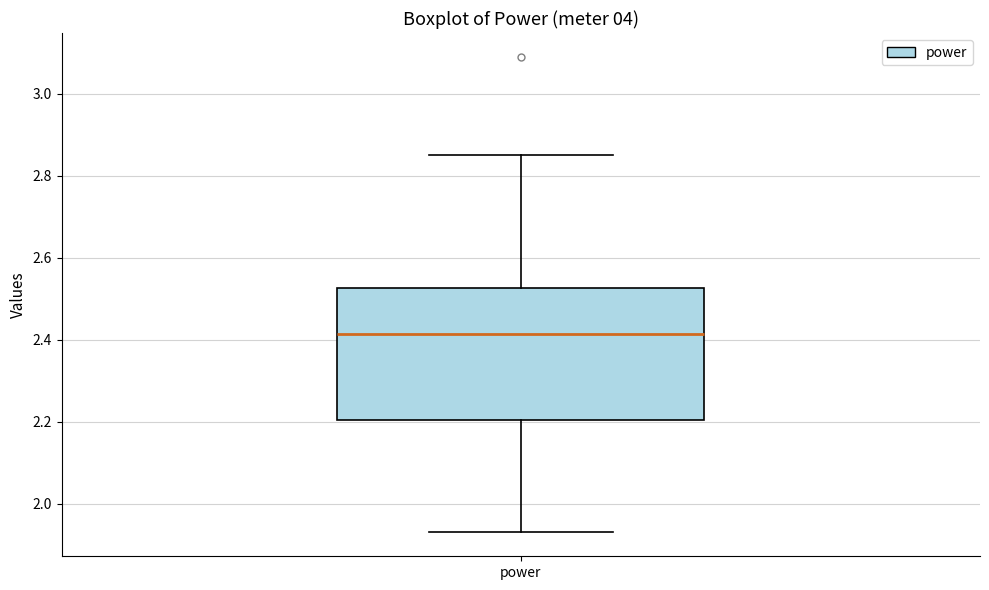

Transcribe this box plot: give where the median line is, the range the box spans, and where the two whiskers end, as read against the y-axis. The values are not printed on the chart, so give them approximately, as read against the axis.

median 2.42, box 2.20 to 2.52, whiskers 1.94 to 2.86